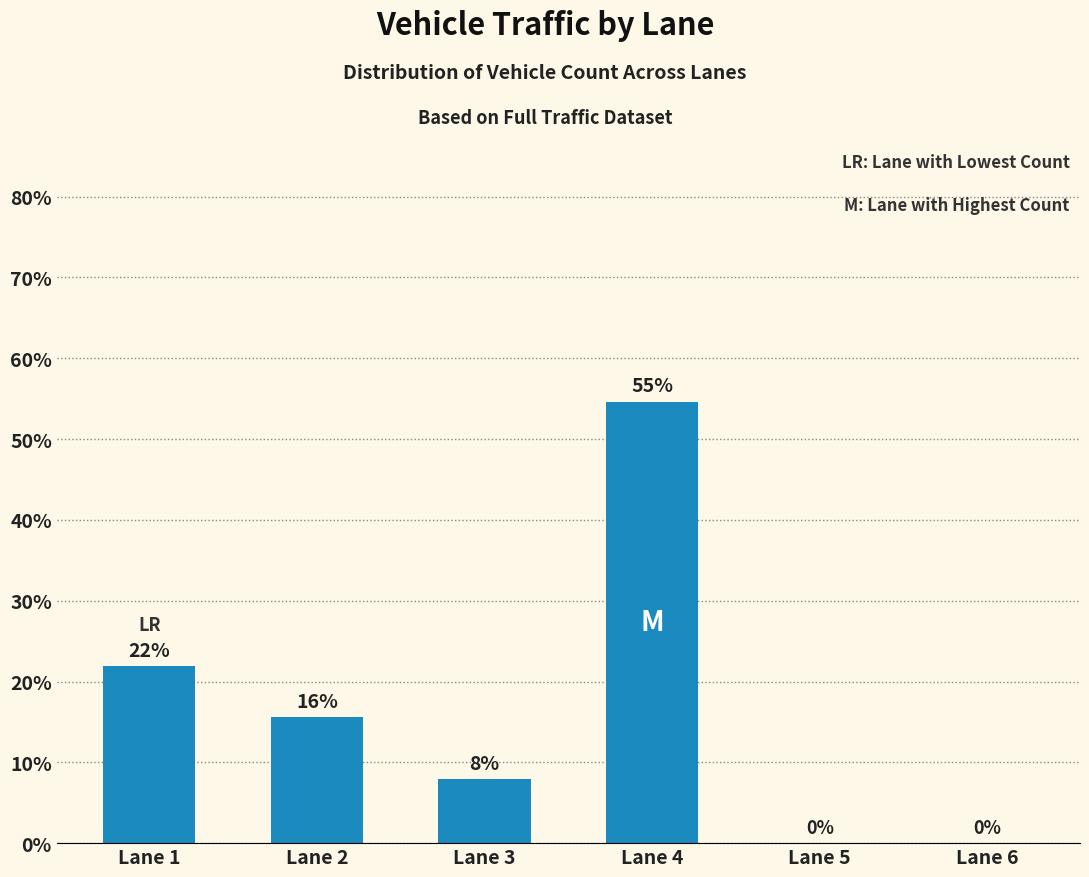

Is it true that the value at Lane 5 is 0.0?

True